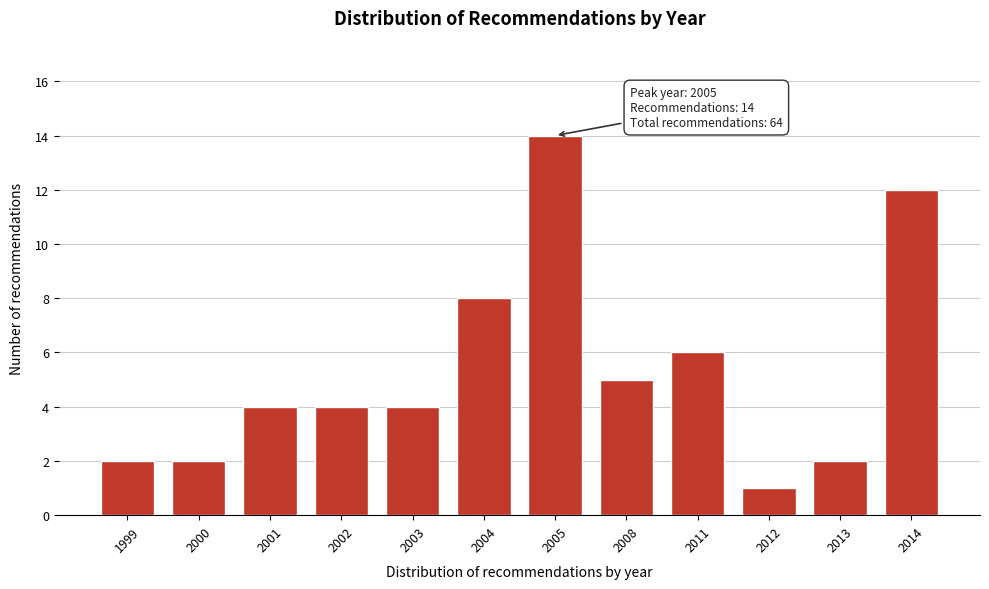

Reading left to right, what are all the values shown in this chart?

1999=2	2000=2	2001=4	2002=4	2003=4	2004=8	2005=14	2008=5	2011=6	2012=1	2013=2	2014=12